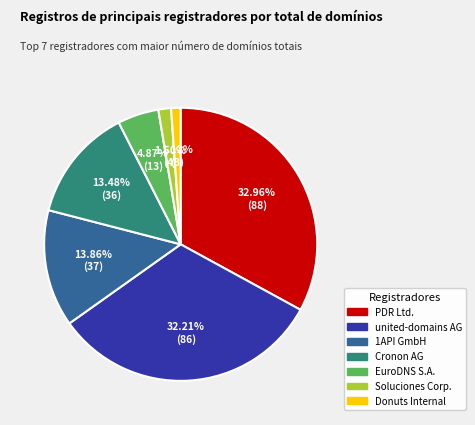

To the nearest percent, what percentage of the pie is united-domains AG?

32%